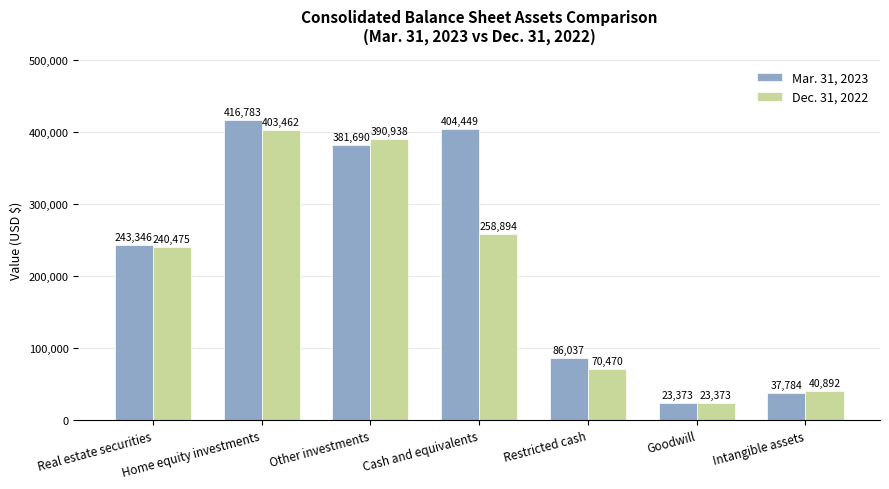

Read the Dec. 31, 2022 value at Cash and equivalents.

258894